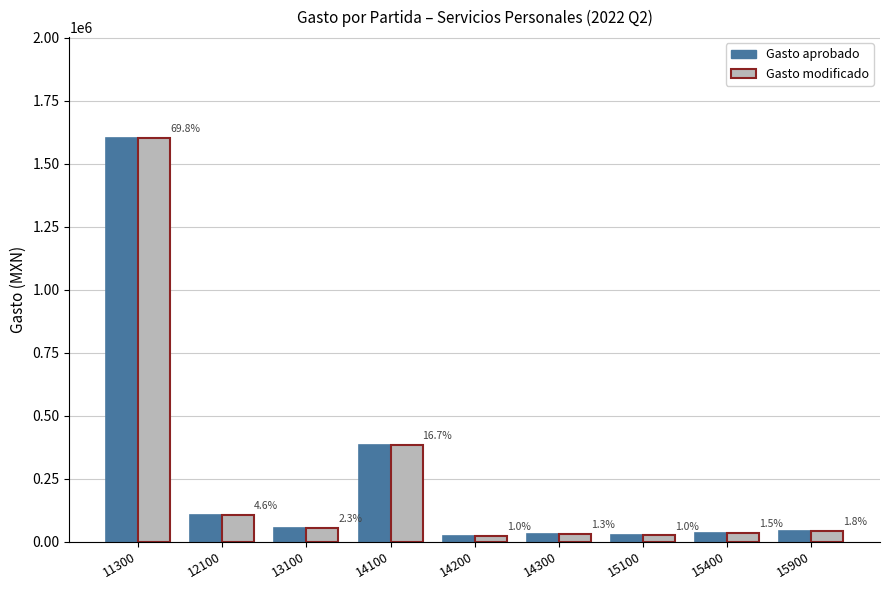

List the series in order of their peak value, highest first.

Gasto aprobado, Gasto modificado